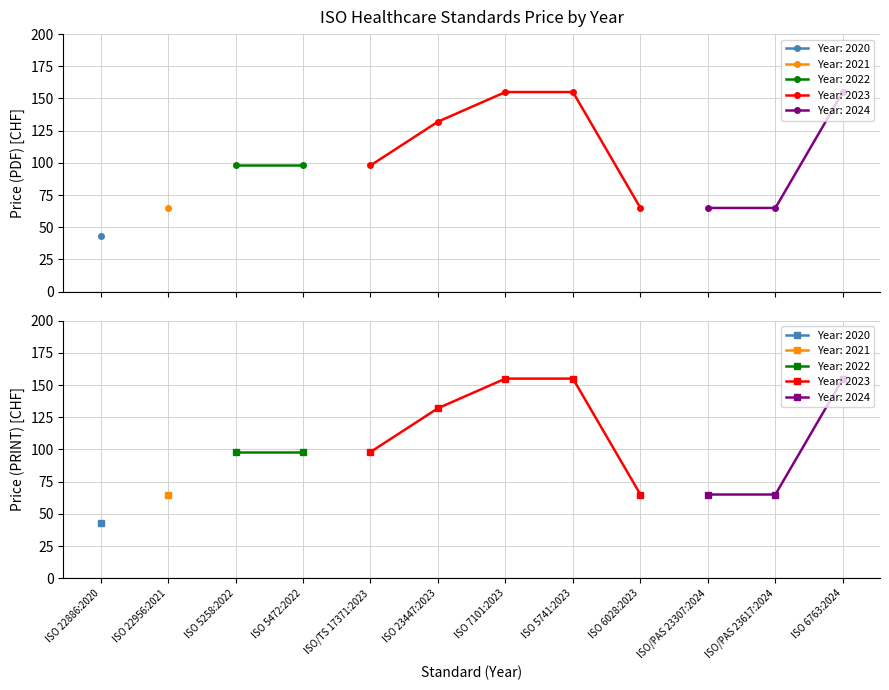

Reading left to right, transcribe all the data shown in this chart.

Price (PDF): 43	65	98	98	98	132	155	155	65	65	65	155
Price (PRINT): 43	65	98	98	98	132	155	155	65	65	65	155